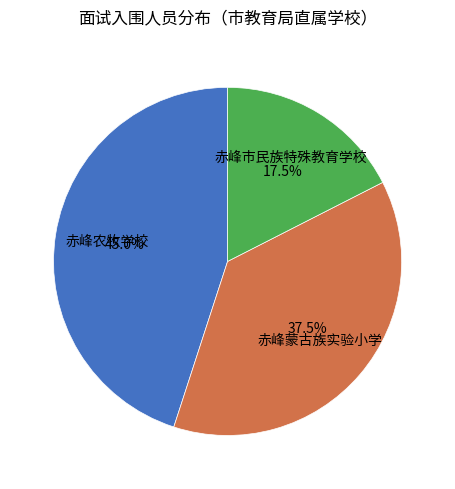

Which category has the smallest portion of the pie?

赤峰市民族特殊教育学校